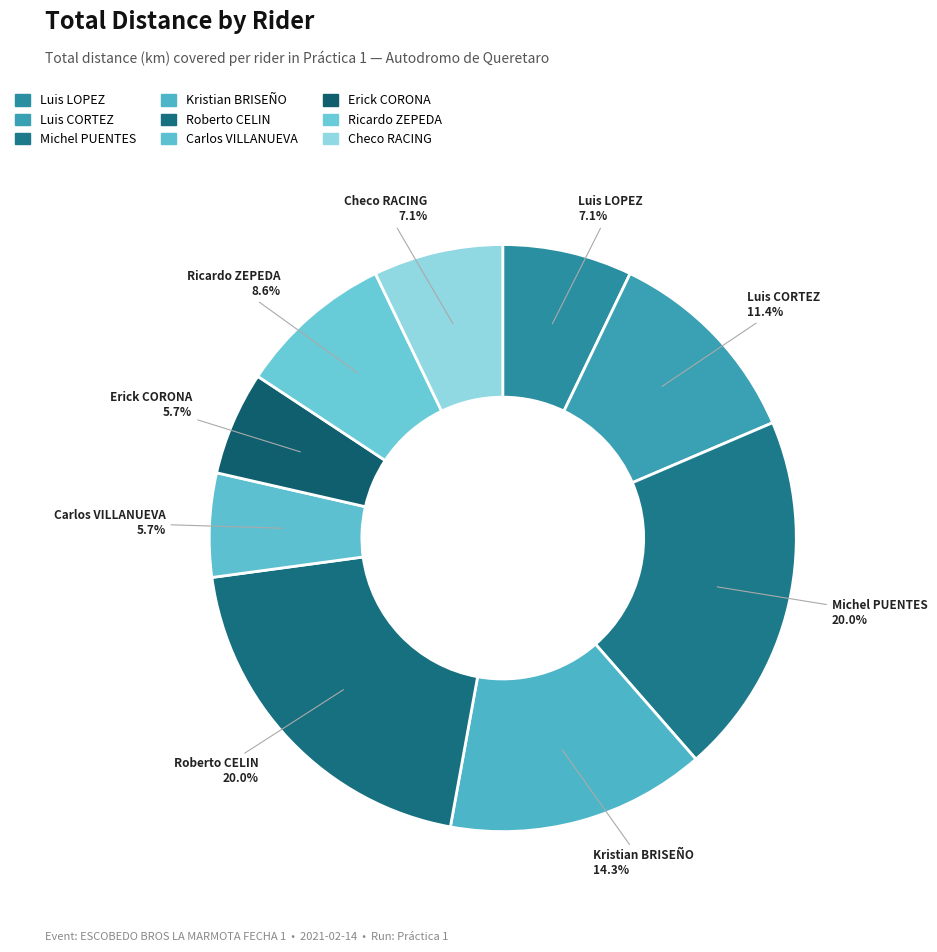

How many segments does this pie chart have?

9